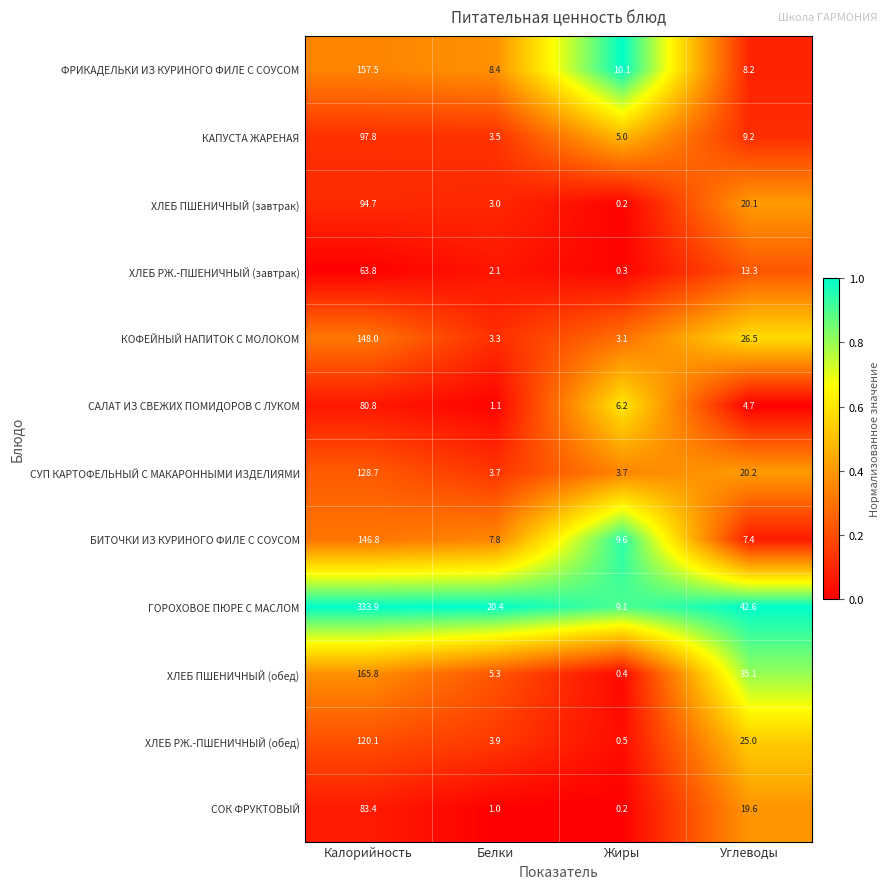

At which category does the chart reach its peak across all series?

Калорийность